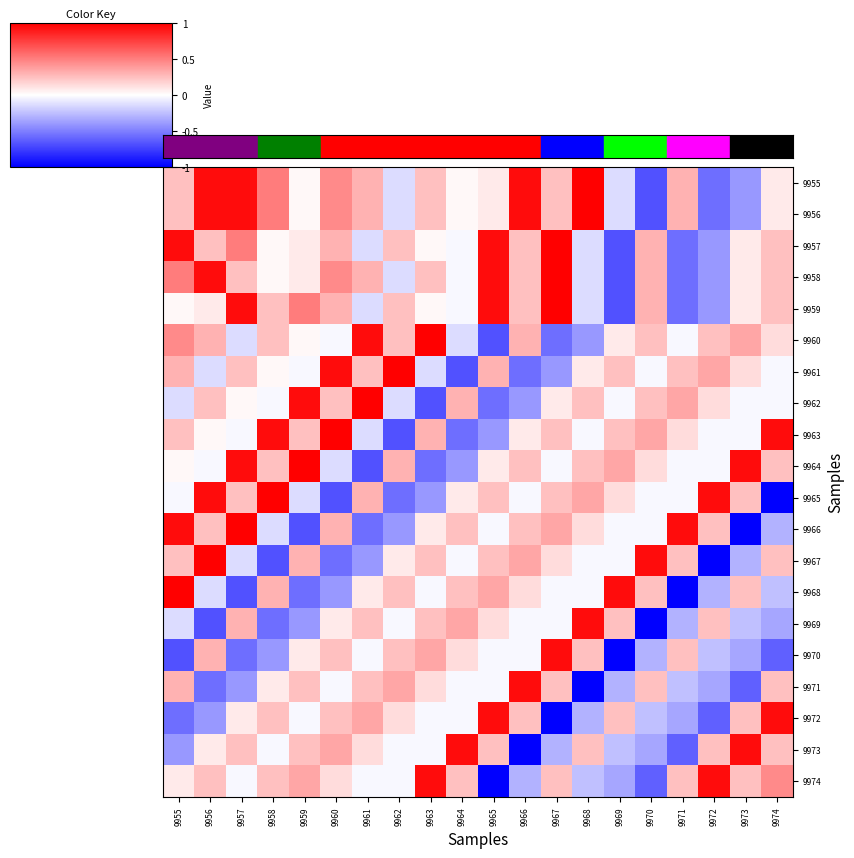

Which label corresponds to the smallest value in the chart?

9974